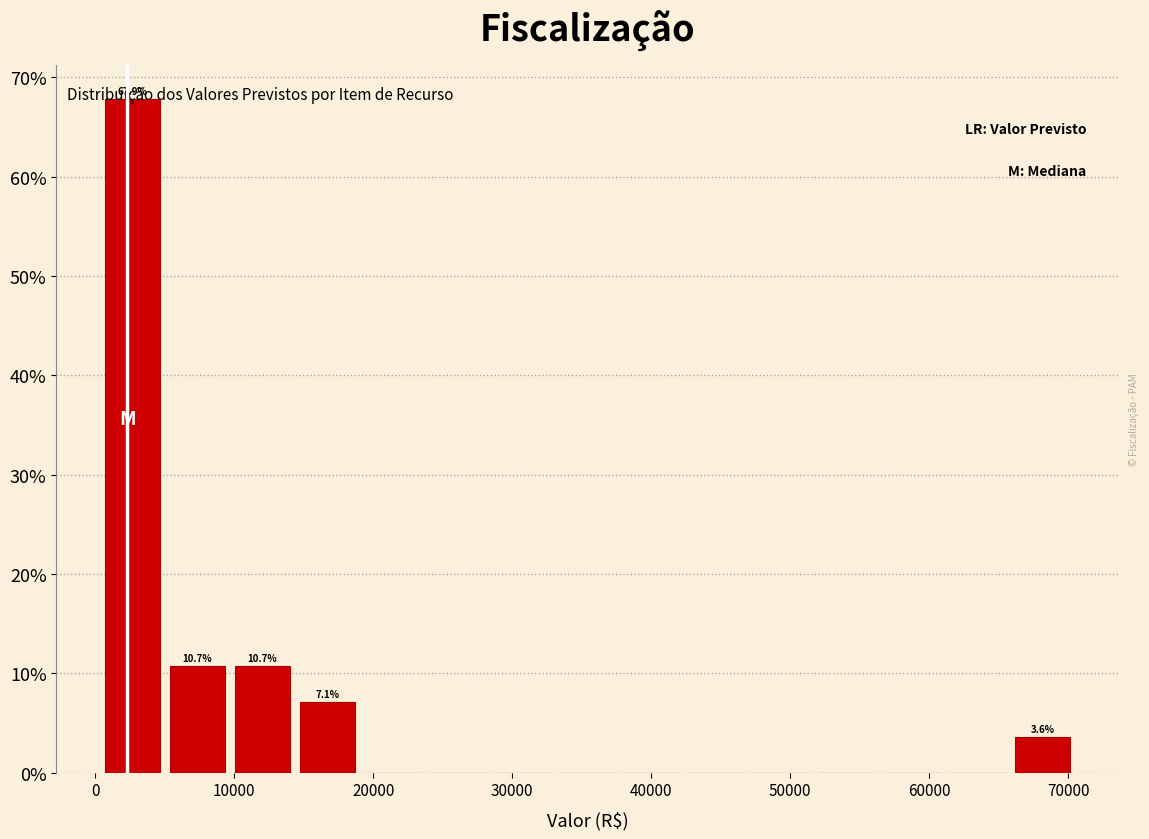

Over which range of the x-axis is the bar tallest?

0 to 5000